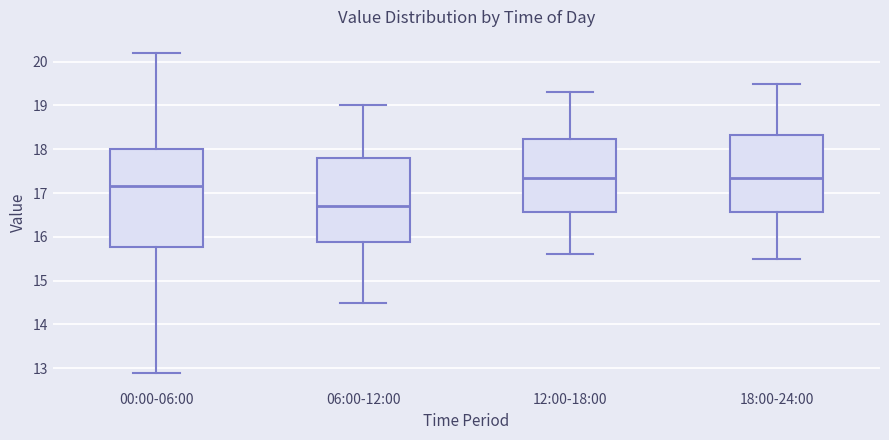

Reading left to right, transcribe this box plot: for each box, give where its median line is, the range the box spans, and where its two whiskers end, as read against the y-axis. The values are not printed on the chart, so give them approximately, as read against the axis.

00:00-06:00: median 17.2, box 15.8 to 18.0, whiskers 12.9 to 20.2
06:00-12:00: median 16.7, box 15.9 to 17.8, whiskers 14.5 to 19.0
12:00-18:00: median 17.4, box 16.6 to 18.2, whiskers 15.6 to 19.3
18:00-24:00: median 17.4, box 16.6 to 18.3, whiskers 15.5 to 19.5